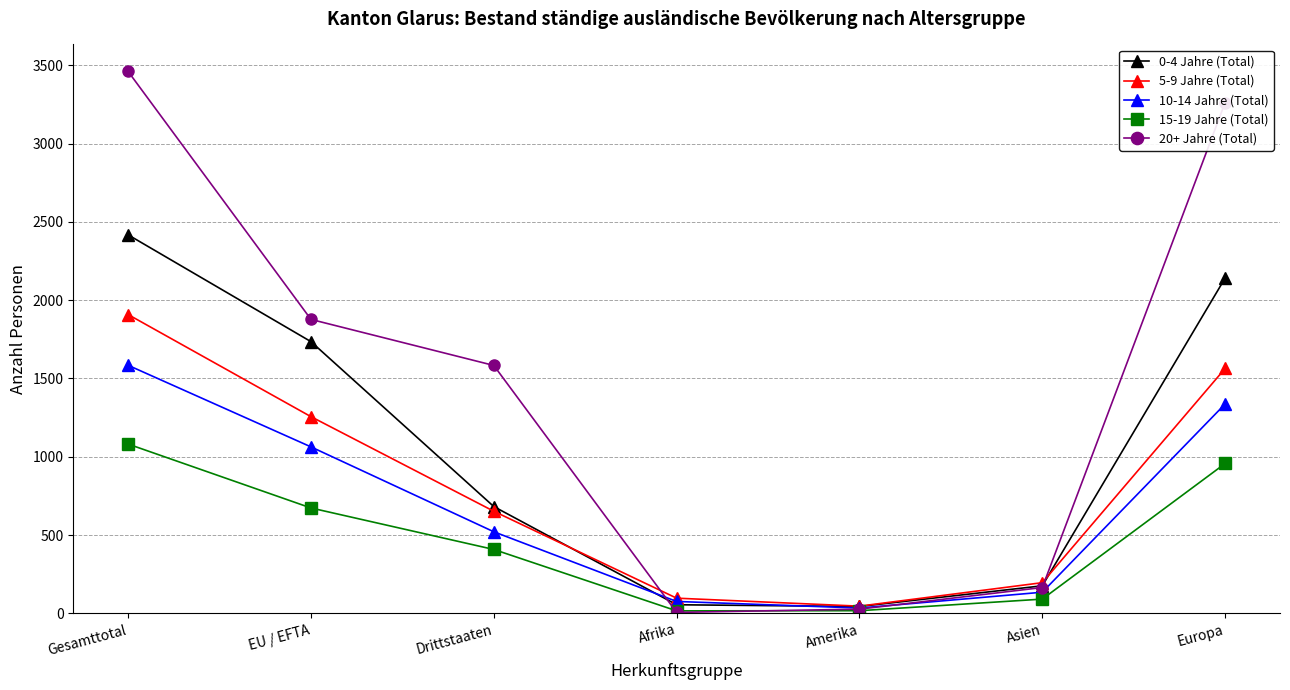

What is the maximum value for 0-4 Jahre (Total)?

2417